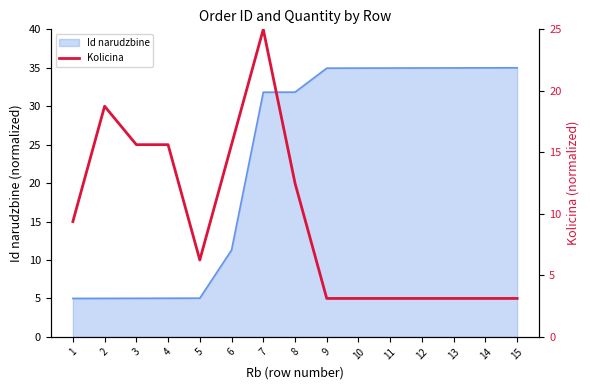

Does the chart have visible grid lines?

No